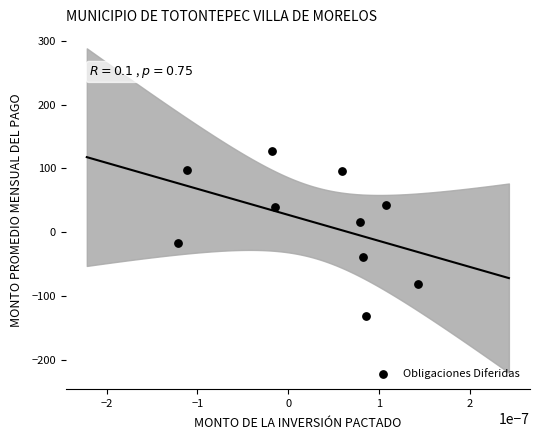

What is the average Y value?

15.4